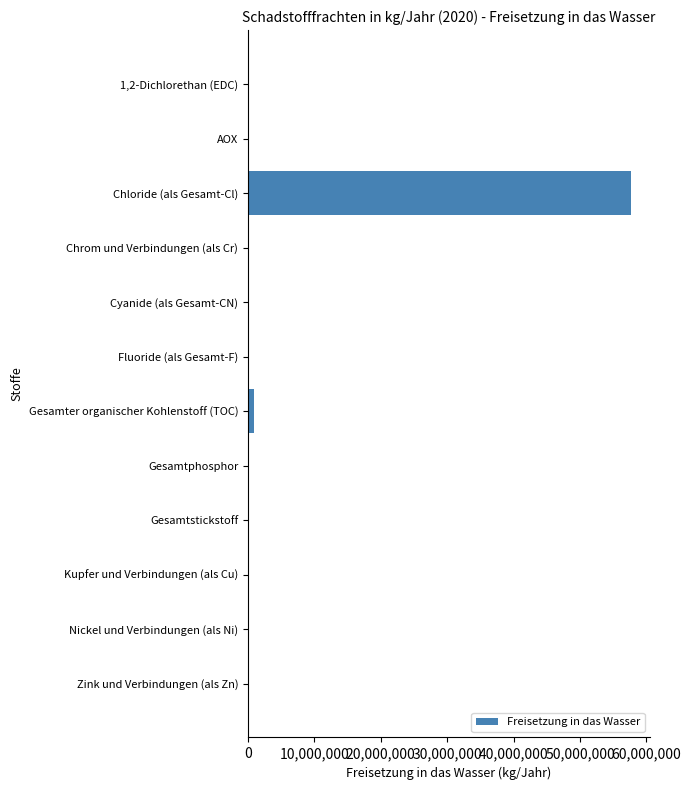

What is the sum of all values?

58681150